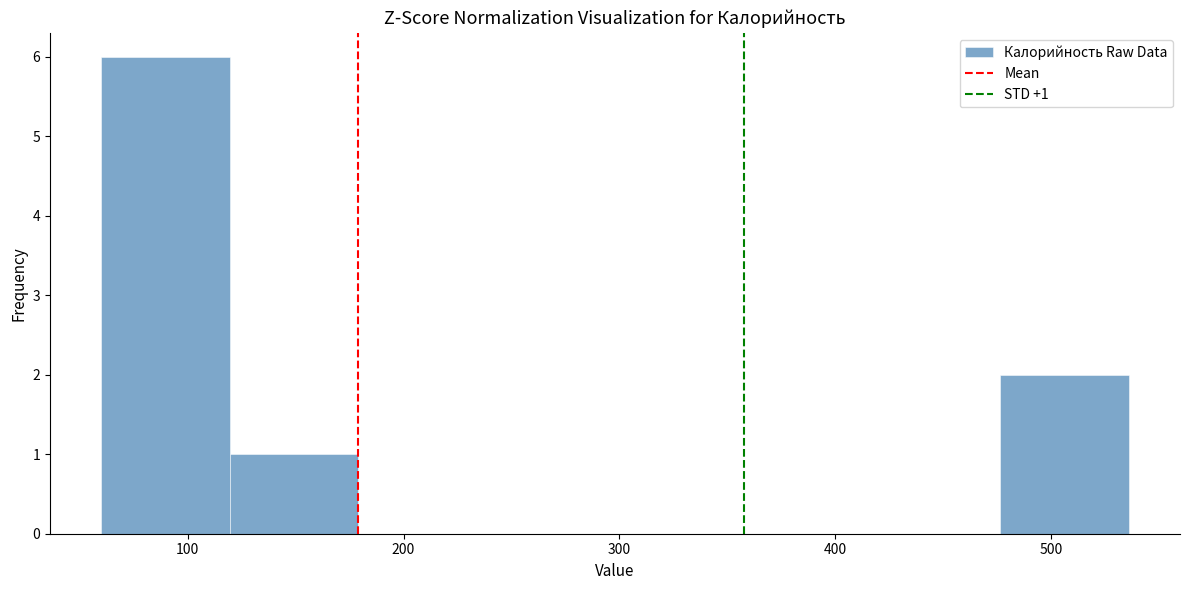

Which range on the x-axis has the tallest bar?

60 to 120